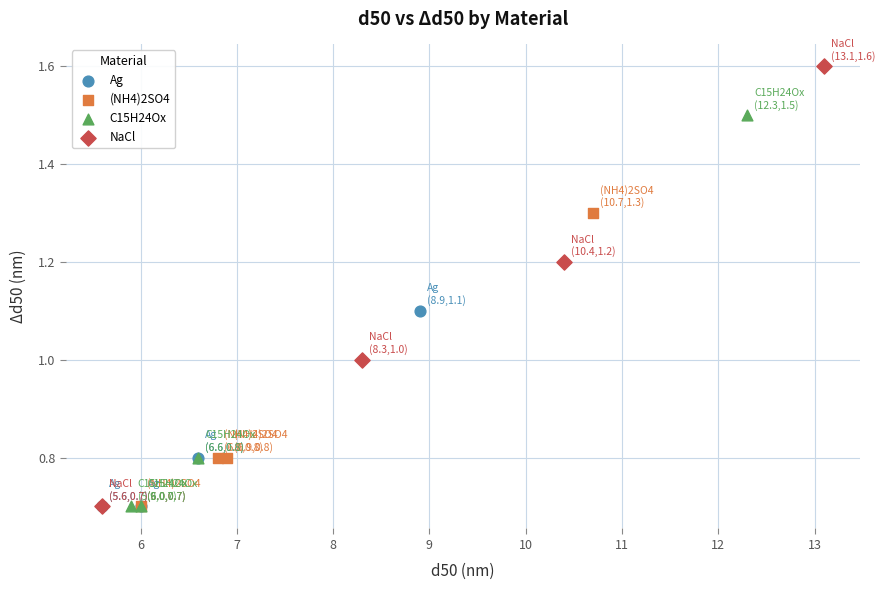

Which series has the widest spread of Y values?

NaCl